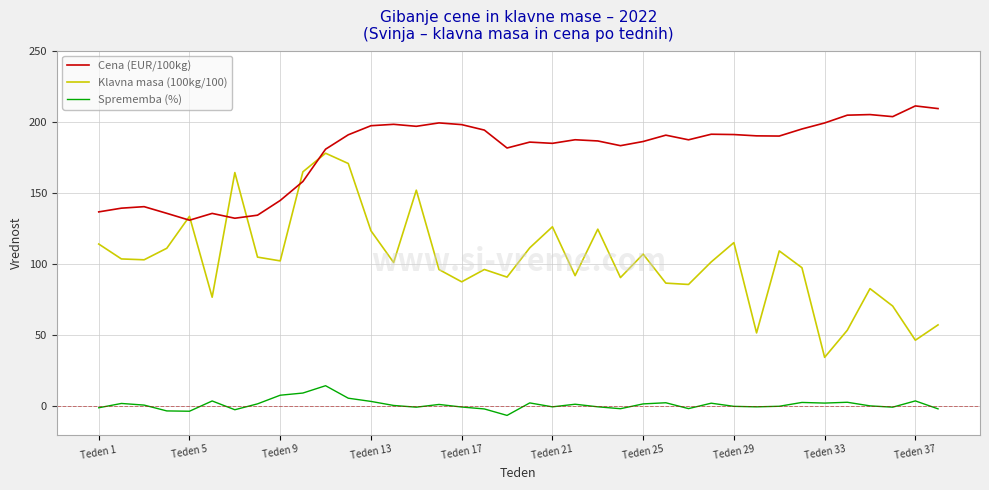

True or false: Sprememba (%) and Cena (EUR/100kg) cross at least once.

False